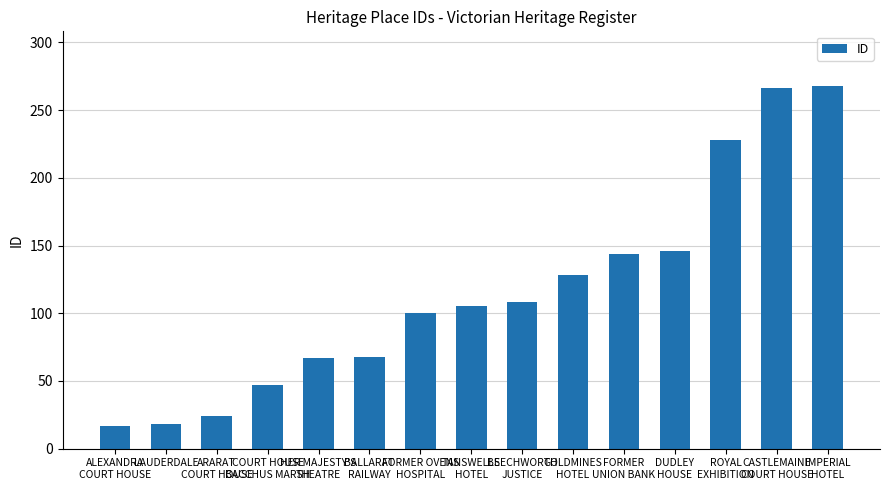

What is the label of the 12th bar from the left?

DUDLEY
HOUSE